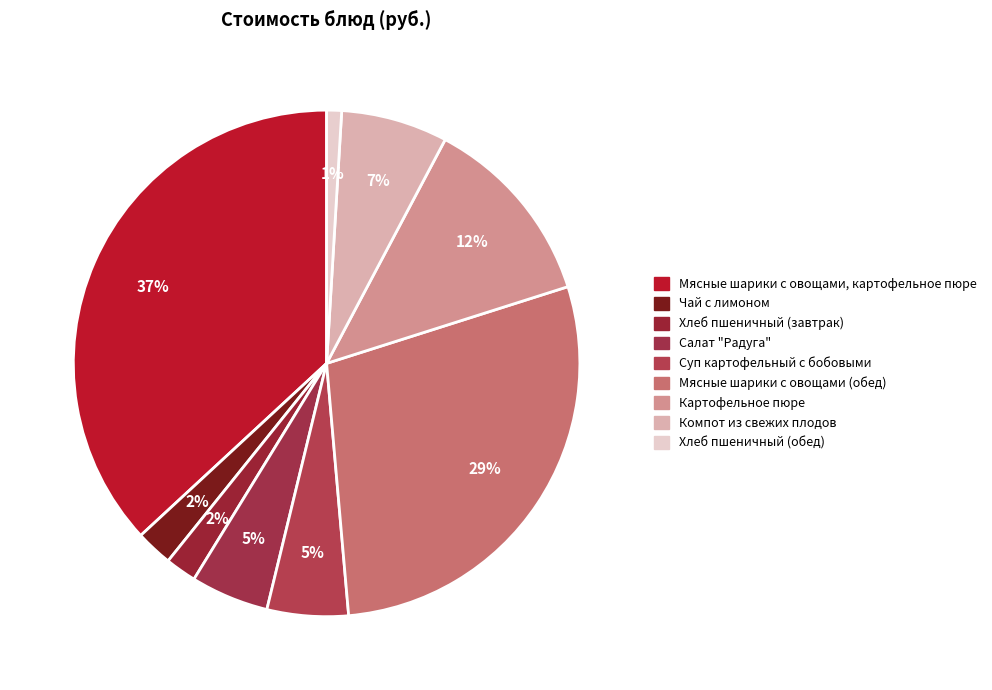

How many slices are in this pie chart?

9